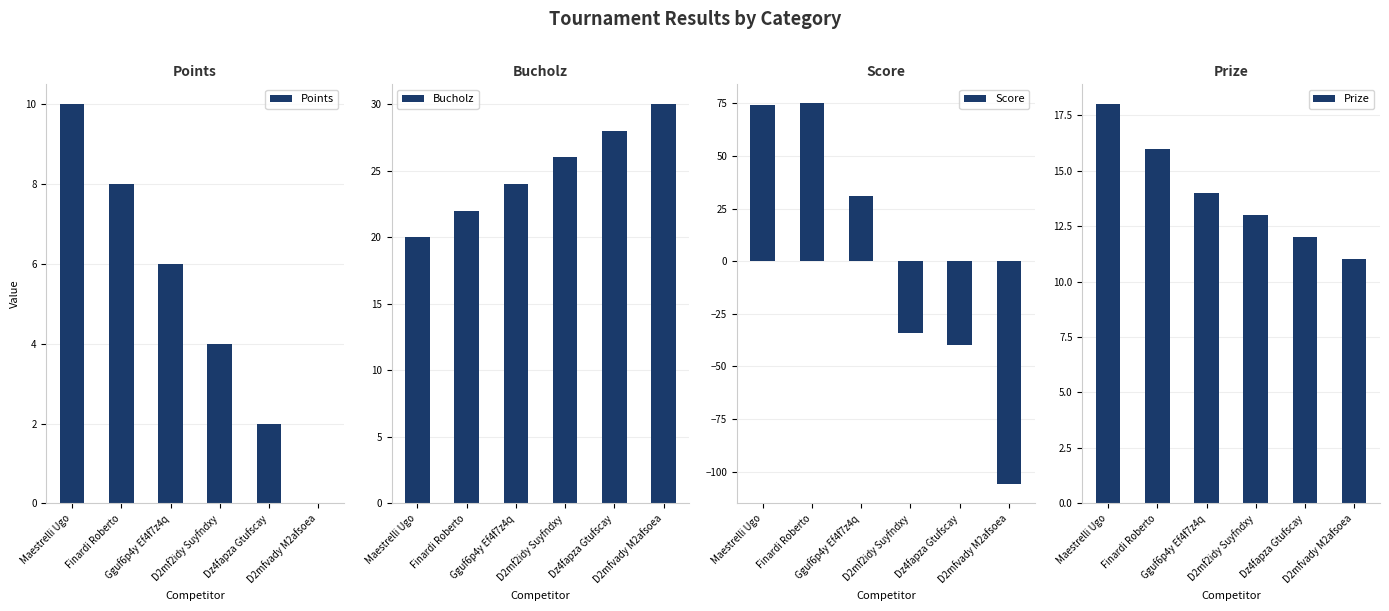

Reading right to left, list all the values displayed in this chart.

Points: 0	2	4	6	8	10
Bucholz: 30	28	26	24	22	20
Score: -106	-40	-34	31	75	74
Prize: 11	12	13	14	16	18